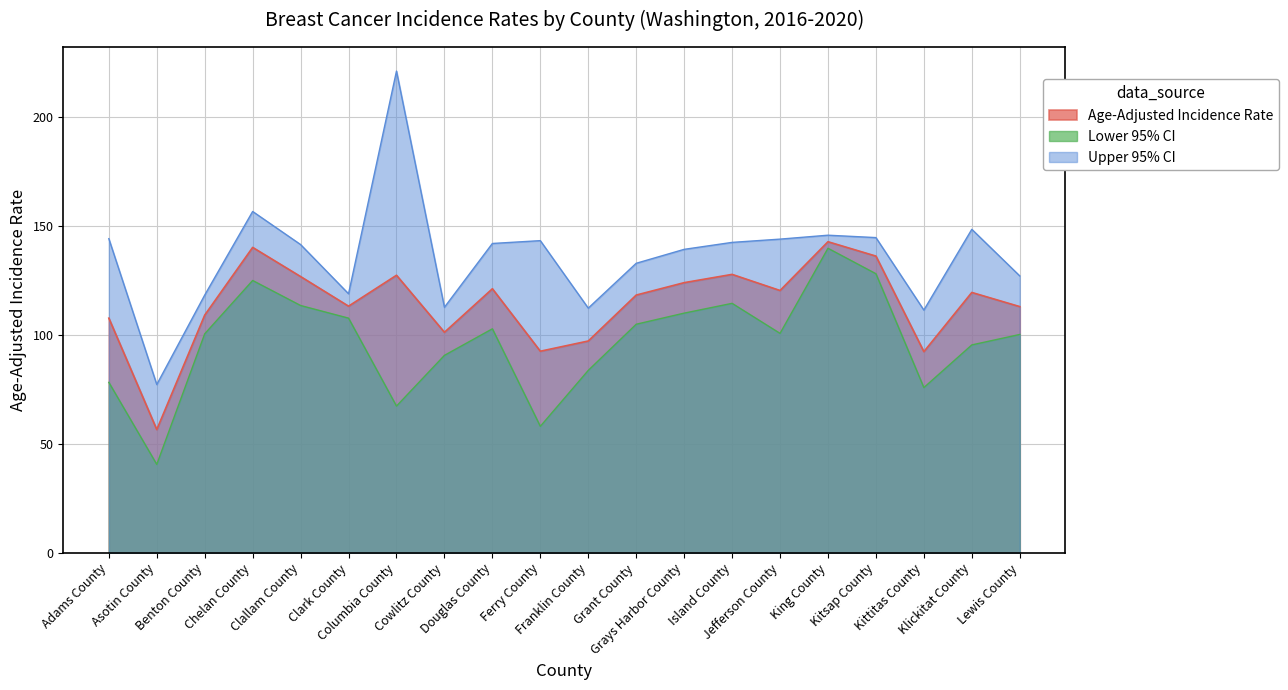

Reading left to right, extract all data points from this chart.

Age-Adjusted Incidence Rate: Adams County=107.8	Asotin County=56.6	Benton County=109.2	Chelan County=140.3	Clallam County=126.9	Clark County=113.3	Columbia County=127.5	Cowlitz County=101.3	Douglas County=121.3	Ferry County=92.6	Franklin County=97.3	Grant County=118.4	Grays Harbor County=124.1	Island County=127.9	Jefferson County=120.5	King County=142.9	Kitsap County=136.3	Kittitas County=92.4	Klickitat County=119.6	Lewis County=113.1
Lower 95% CI: Adams County=78.3	Asotin County=40.6	Benton County=100.6	Chelan County=125.1	Clallam County=113.6	Clark County=107.8	Columbia County=67.4	Cowlitz County=90.7	Douglas County=102.9	Ferry County=58.1	Franklin County=83.8	Grant County=105.0	Grays Harbor County=110.1	Island County=114.6	Jefferson County=100.8	King County=139.9	Kitsap County=128.2	Kittitas County=75.9	Klickitat County=95.5	Lewis County=100.3
Upper 95% CI: Adams County=144.3	Asotin County=77.3	Benton County=118.4	Chelan County=156.8	Clallam County=141.6	Clark County=119.0	Columbia County=221.3	Cowlitz County=112.8	Douglas County=142.1	Ferry County=143.4	Franklin County=112.4	Grant County=133.0	Grays Harbor County=139.4	Island County=142.6	Jefferson County=144.1	King County=145.9	Kitsap County=144.8	Kittitas County=111.5	Klickitat County=148.6	Lewis County=127.2